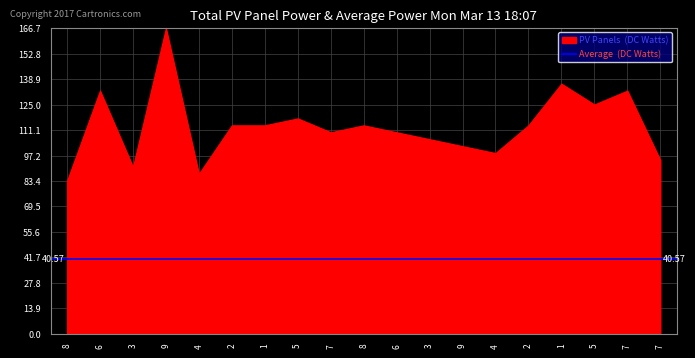

How many series are shown in this chart?

1